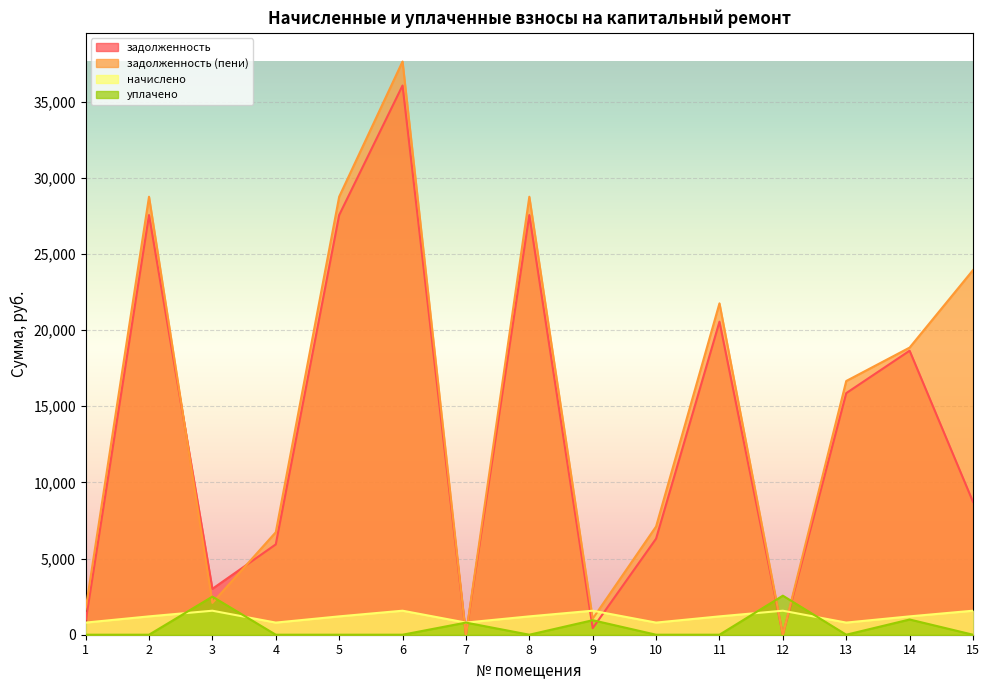

Which series ends up on top after the final intersection of начислено and задолженность?

задолженность